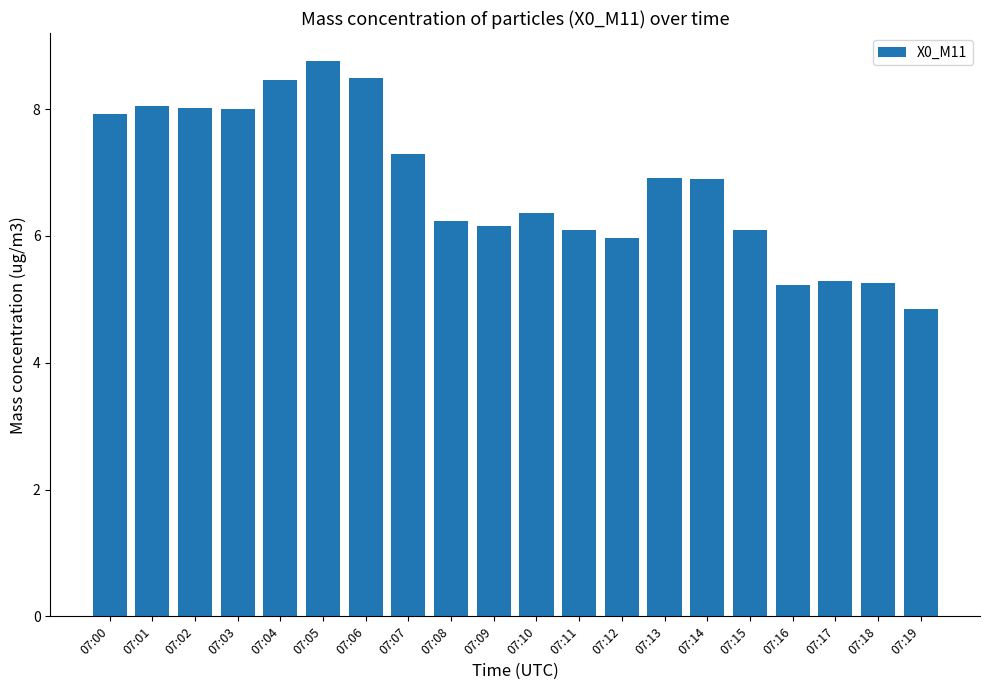

Is it true that the value at 07:13 is 6.9?

True